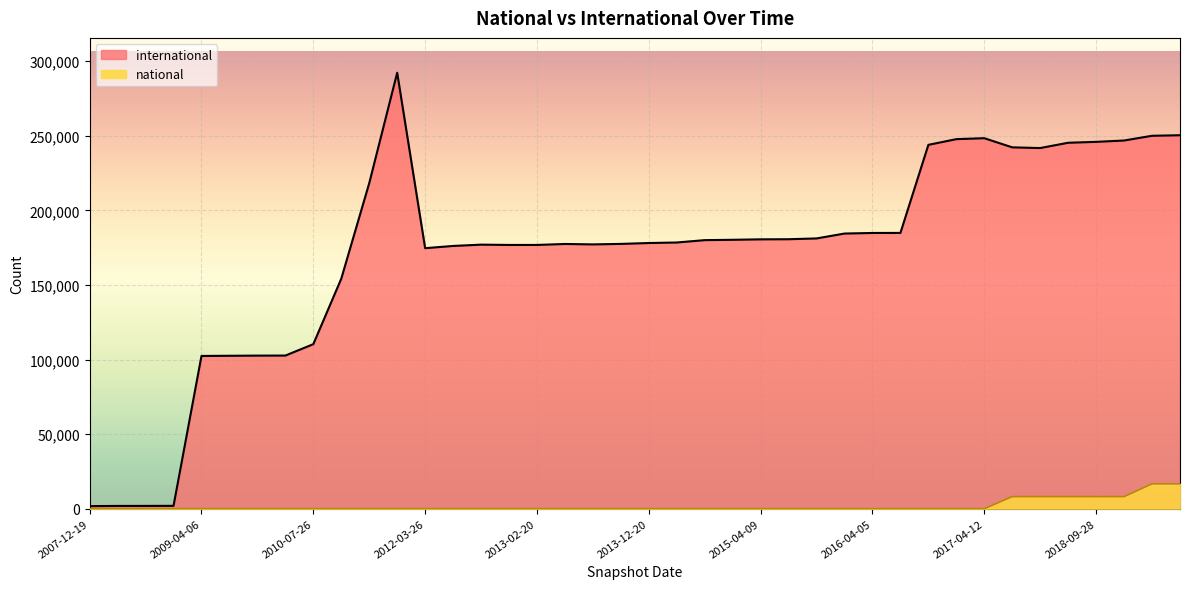

What is the sum of all national values?

73803